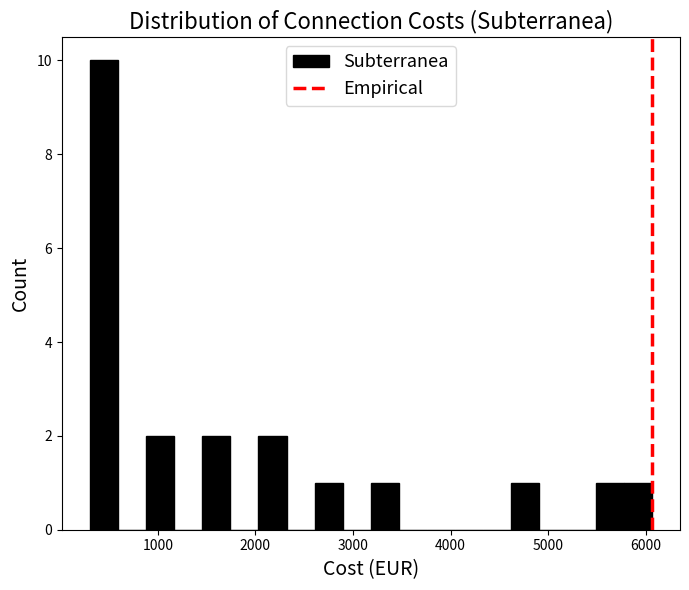

Read against the x-axis, roughly where is the centre of the tallest bar?

400